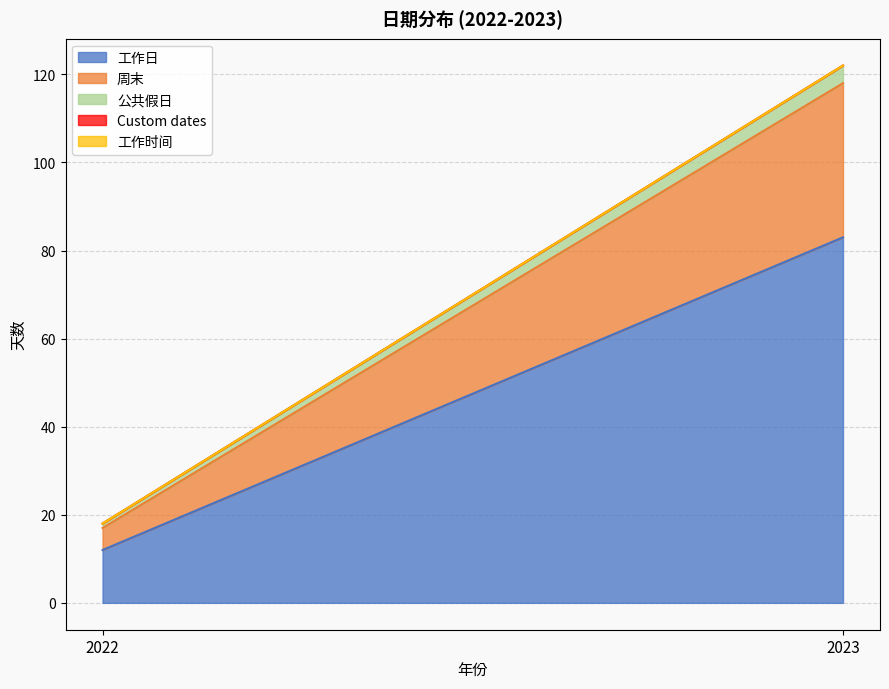

Does the chart have visible grid lines?

Yes